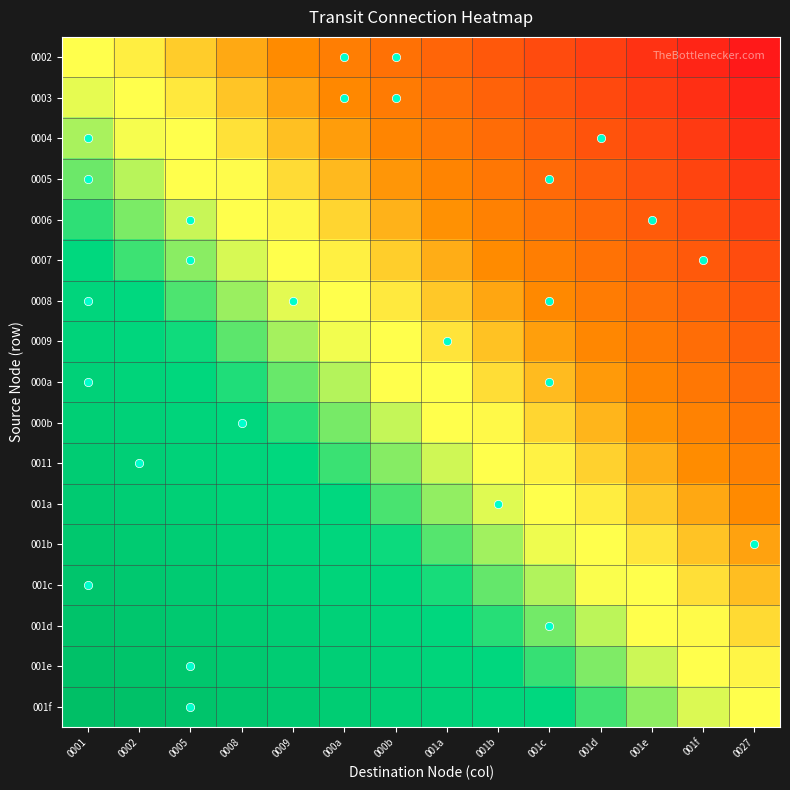

What is the total value across all series at 000b?

0.7